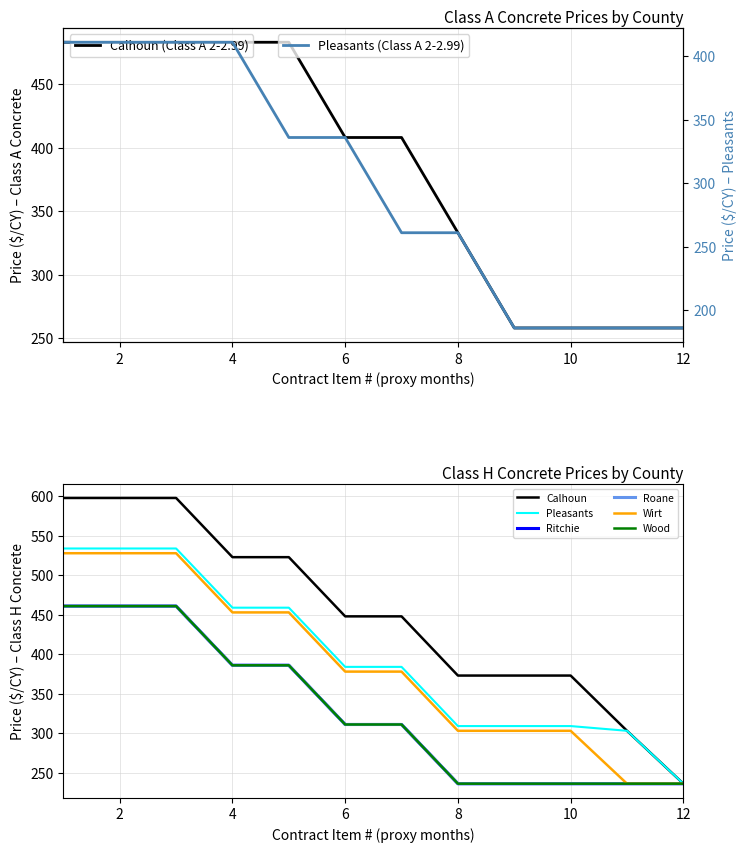

At which label does Pleasants (Class A 2-2.99) reach its peak?

1